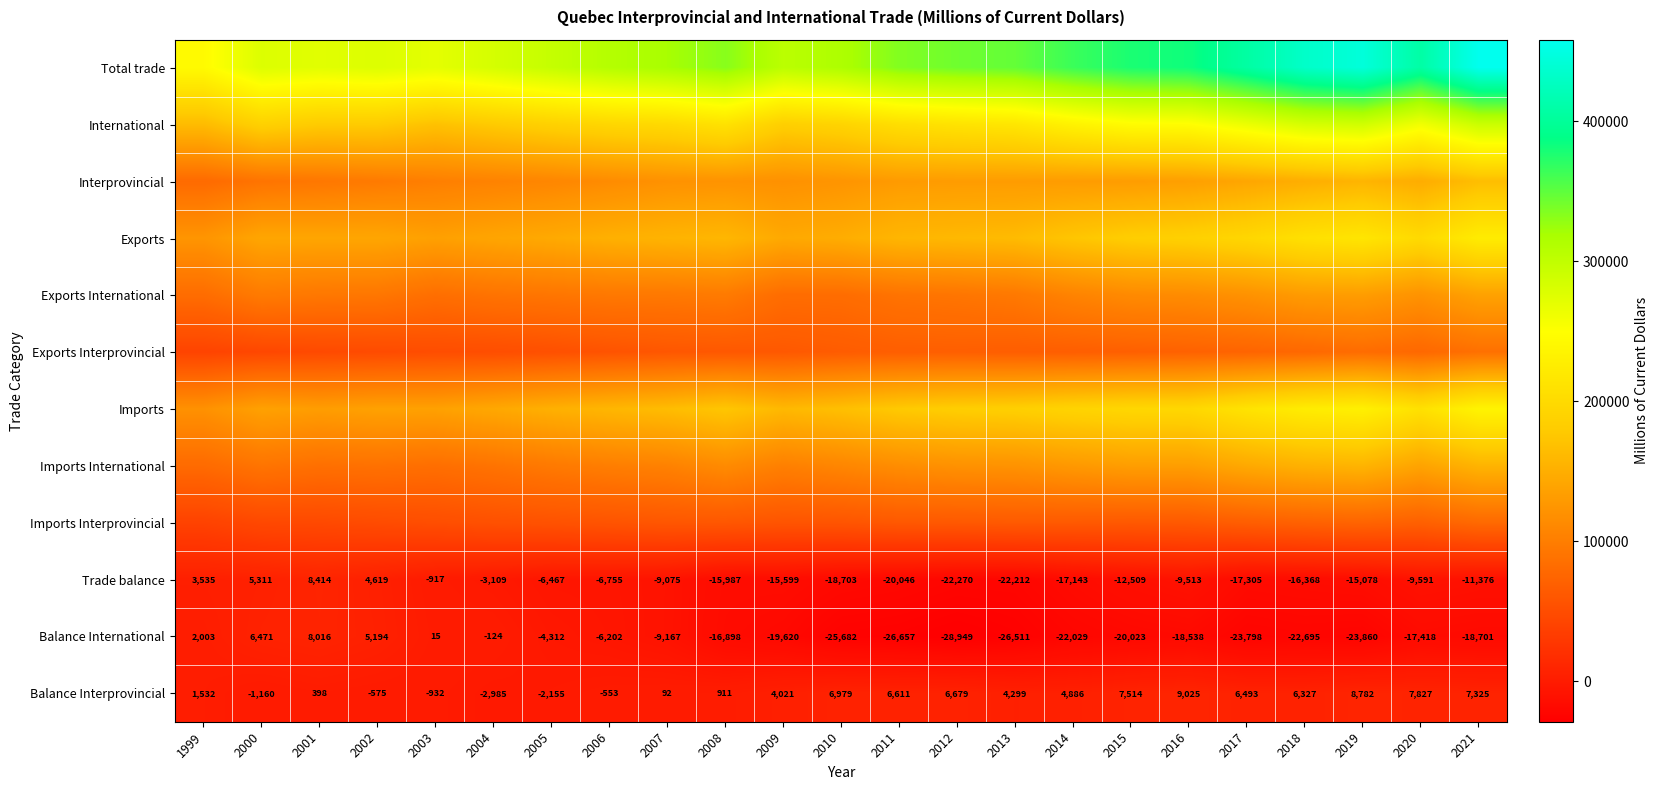

Rank the series by their maximum value, from highest to lowest.

Total trade, International, Imports, Exports, Interprovincial, Imports International, Exports International, Exports Interprovincial, Imports Interprovincial, Balance Interprovincial, Trade balance, Balance International